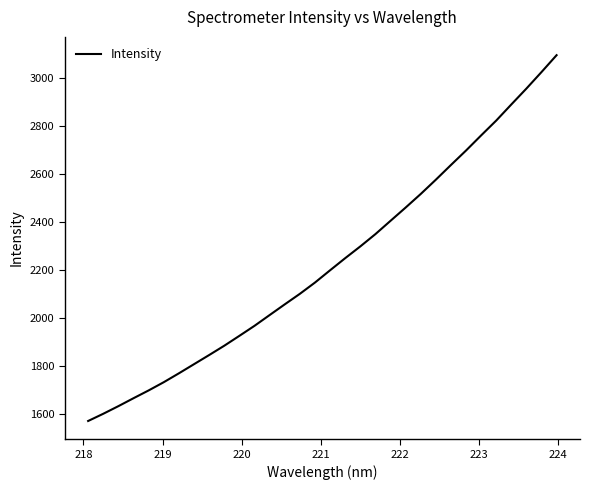

What is the minimum value shown in the chart?

1569.5